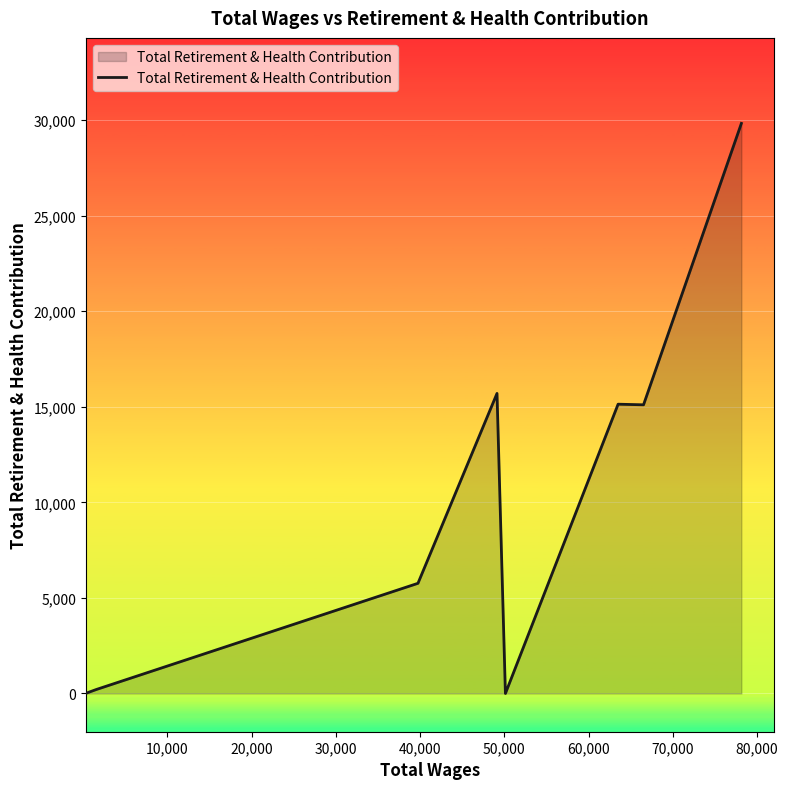

Does the chart have visible grid lines?

Yes